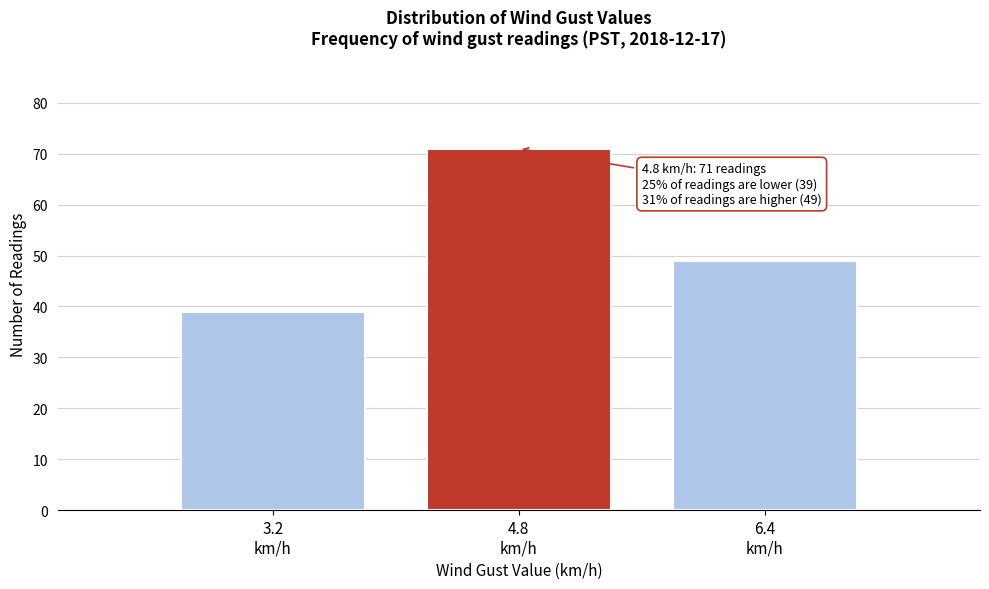

Reading left to right, extract all data points from this chart.

39	71	49